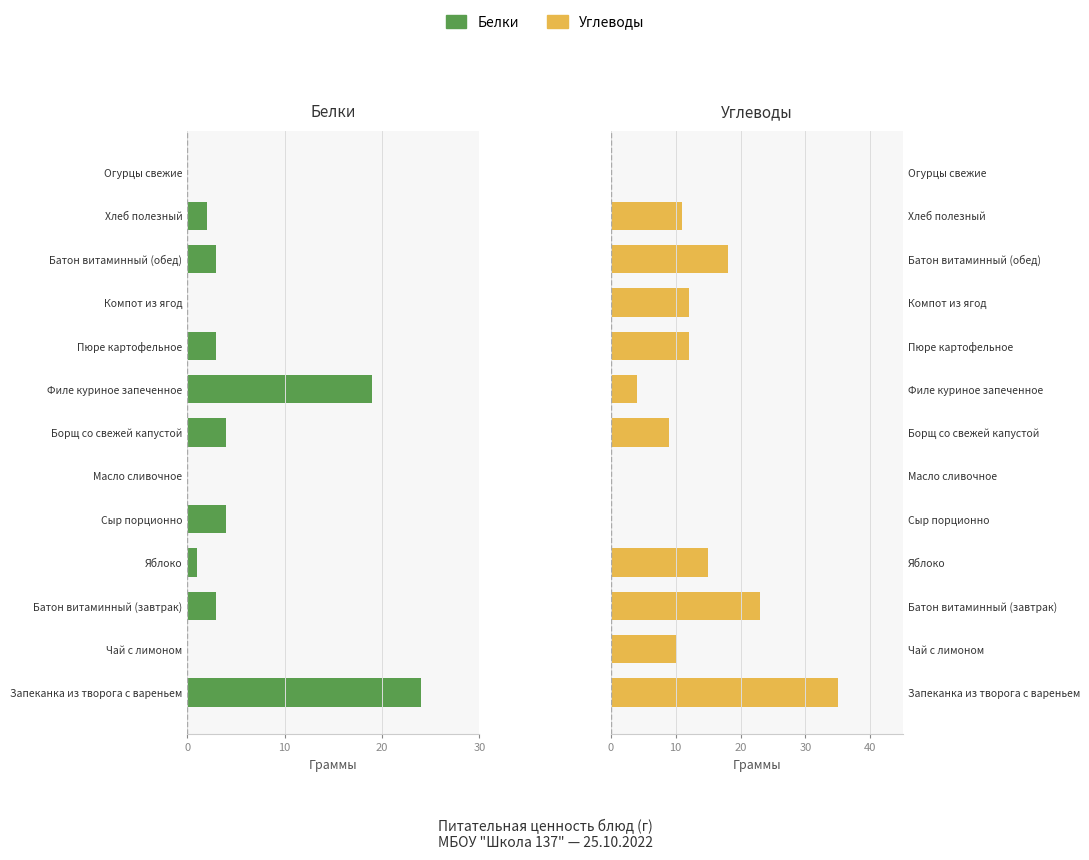

What is the difference between the second highest and second lowest values in the Белки series?

19